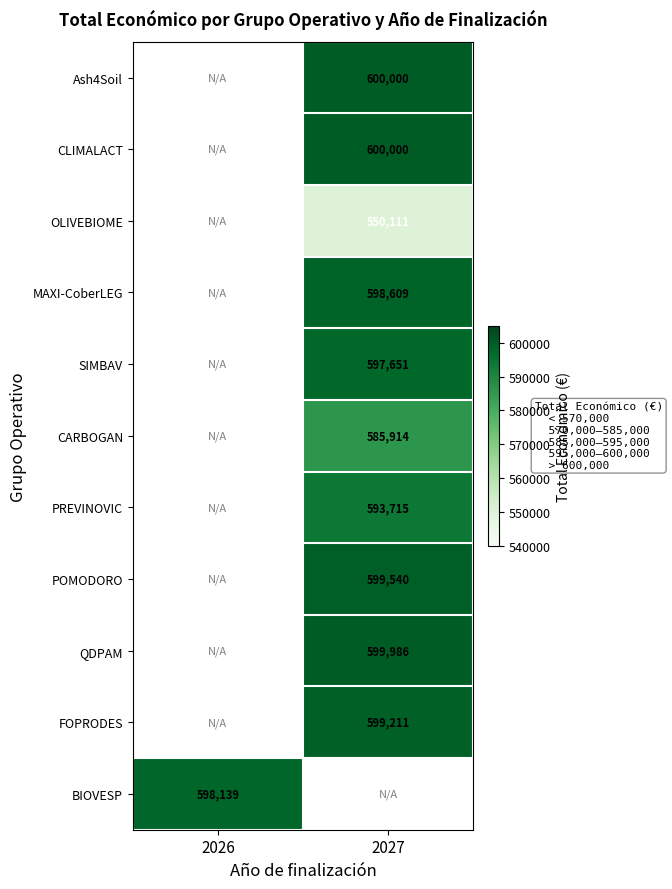

At which category does the chart reach its minimum across all series?

2027